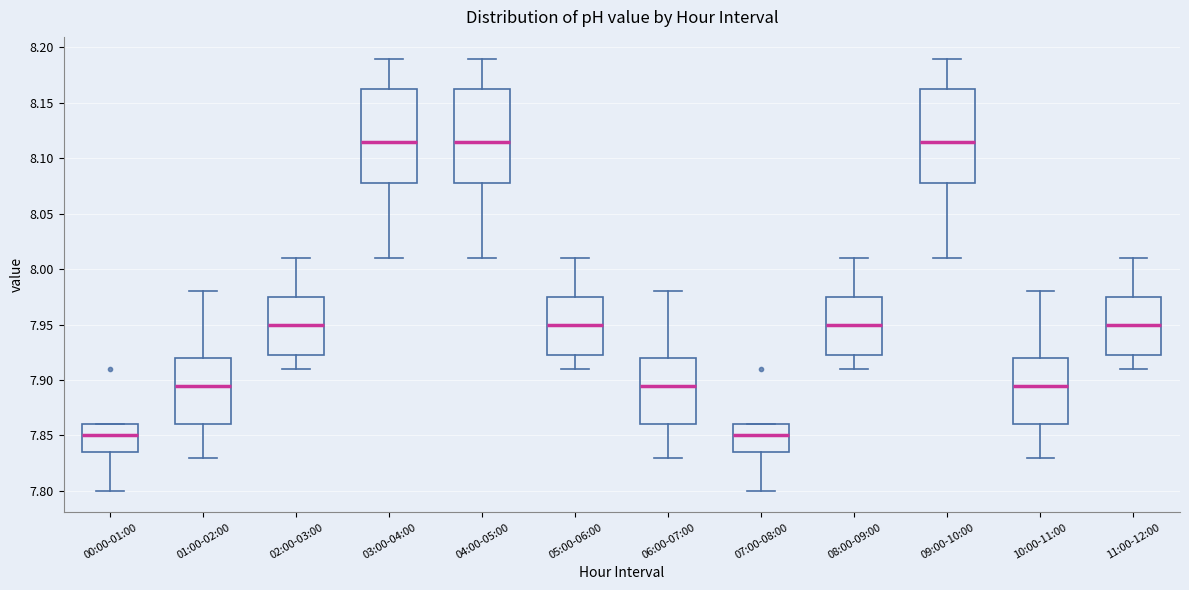

Reading left to right, transcribe this box plot: for each box, give where its median line is, the range the box spans, and where its two whiskers end, as read against the y-axis. The values are not printed on the chart, so give them approximately, as read against the axis.

00:00-01:00: median 7.850, box 7.835 to 7.860, whiskers 7.800 to 7.860
01:00-02:00: median 7.895, box 7.860 to 7.920, whiskers 7.830 to 7.980
02:00-03:00: median 7.950, box 7.925 to 7.975, whiskers 7.910 to 8.010
03:00-04:00: median 8.115, box 8.080 to 8.165, whiskers 8.010 to 8.190
04:00-05:00: median 8.115, box 8.080 to 8.165, whiskers 8.010 to 8.190
05:00-06:00: median 7.950, box 7.925 to 7.975, whiskers 7.910 to 8.010
06:00-07:00: median 7.895, box 7.860 to 7.920, whiskers 7.830 to 7.980
07:00-08:00: median 7.850, box 7.835 to 7.860, whiskers 7.800 to 7.860
08:00-09:00: median 7.950, box 7.925 to 7.975, whiskers 7.910 to 8.010
09:00-10:00: median 8.115, box 8.080 to 8.165, whiskers 8.010 to 8.190
10:00-11:00: median 7.895, box 7.860 to 7.920, whiskers 7.830 to 7.980
11:00-12:00: median 7.950, box 7.925 to 7.975, whiskers 7.910 to 8.010